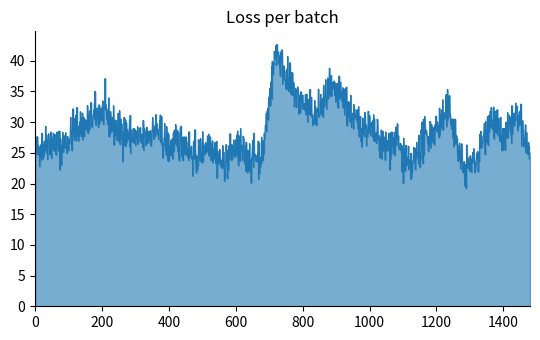

What is the greatest value displayed?

42.7